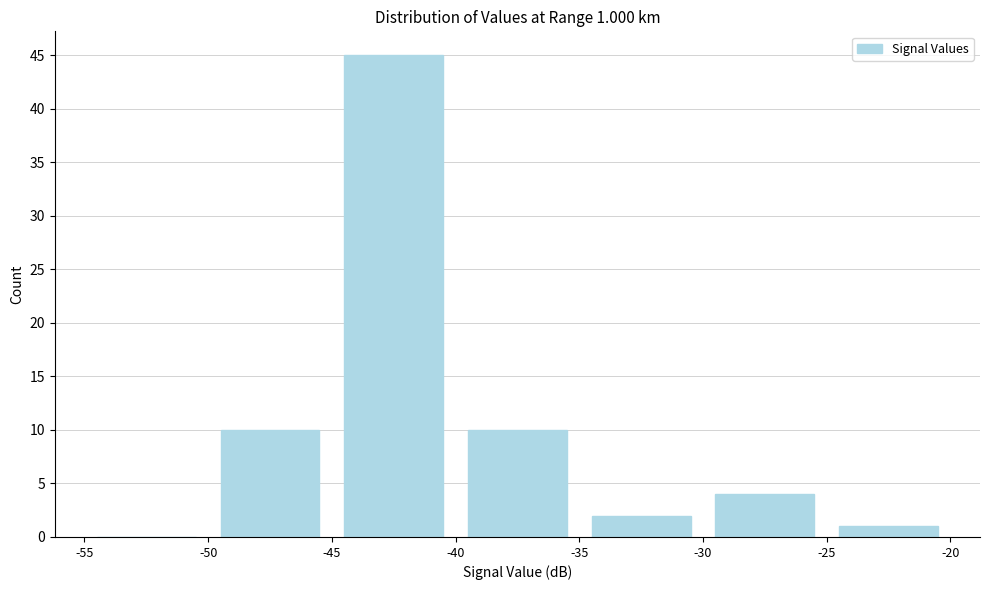

Over which range of the x-axis is the bar tallest?

-45 to -40